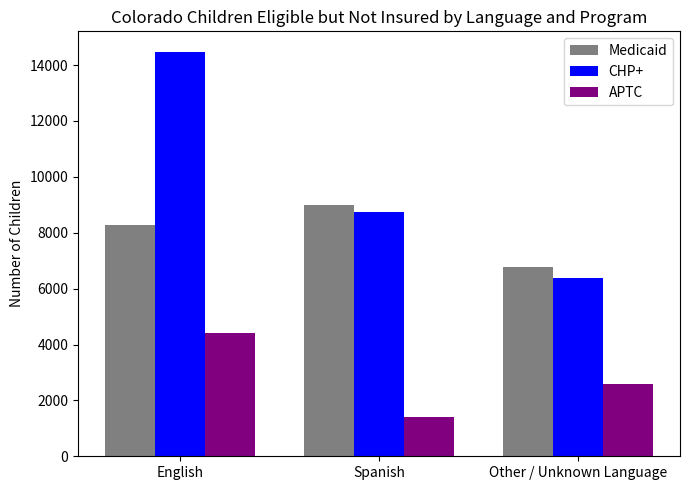

How many groups of bars are there?

3